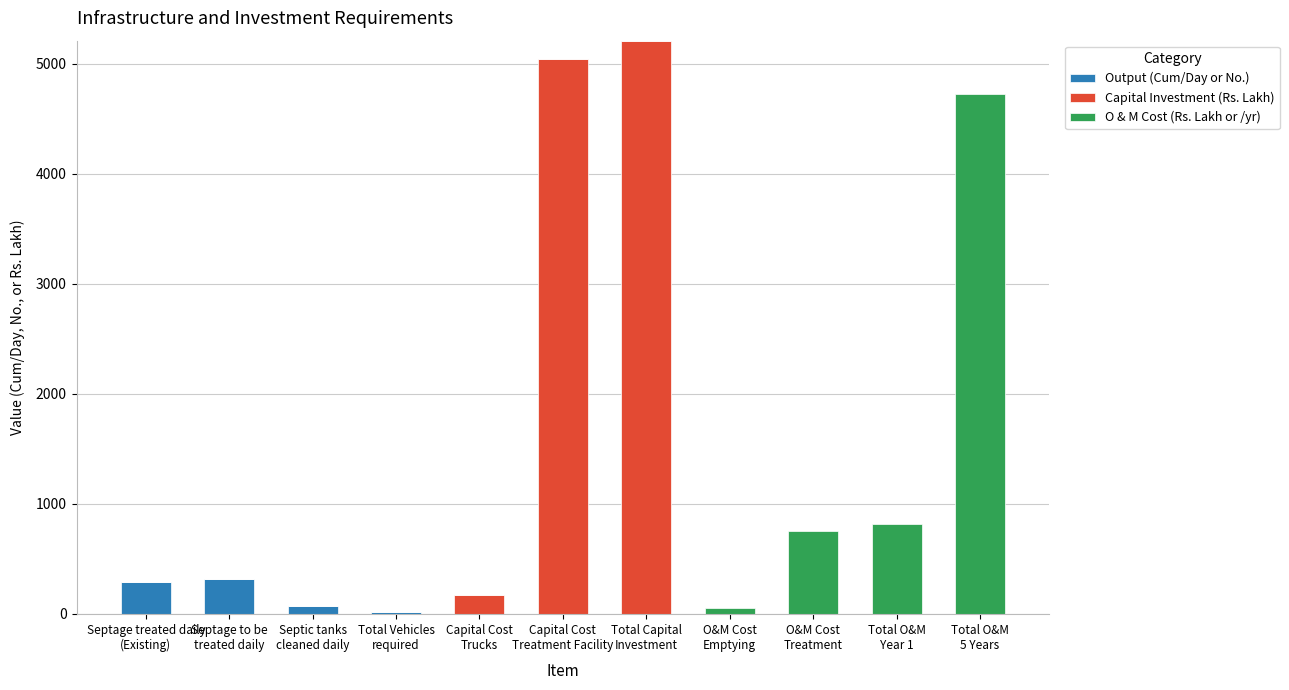

Are the bars horizontal?

No